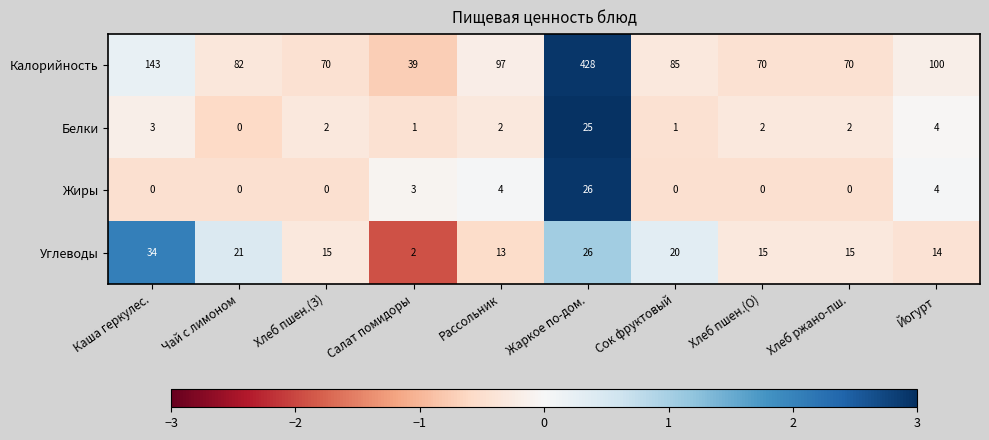

Where is Белки nearest to the value 12?

Йогурт